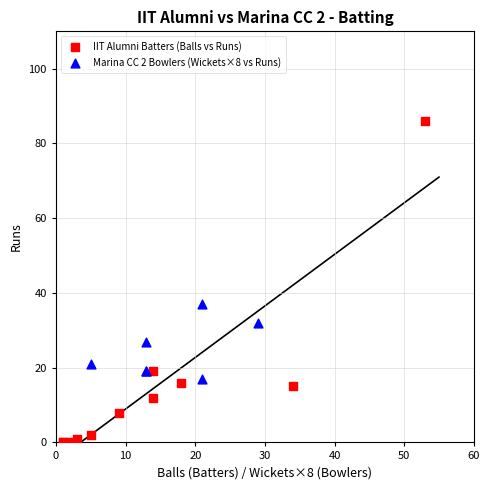

Which series has the widest spread of Y values?

IIT Alumni Batters (Balls vs Runs)